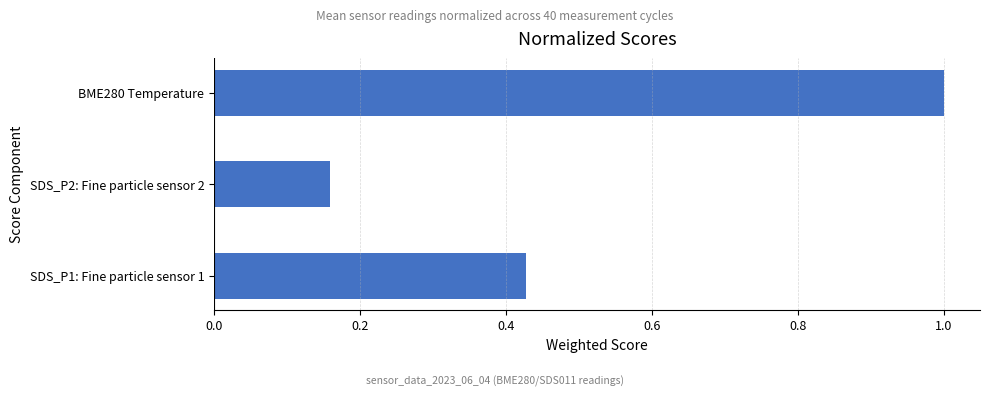

The chart shows a value of 0.1 at SDS_P1: Fine particle sensor 1. True or false?

False